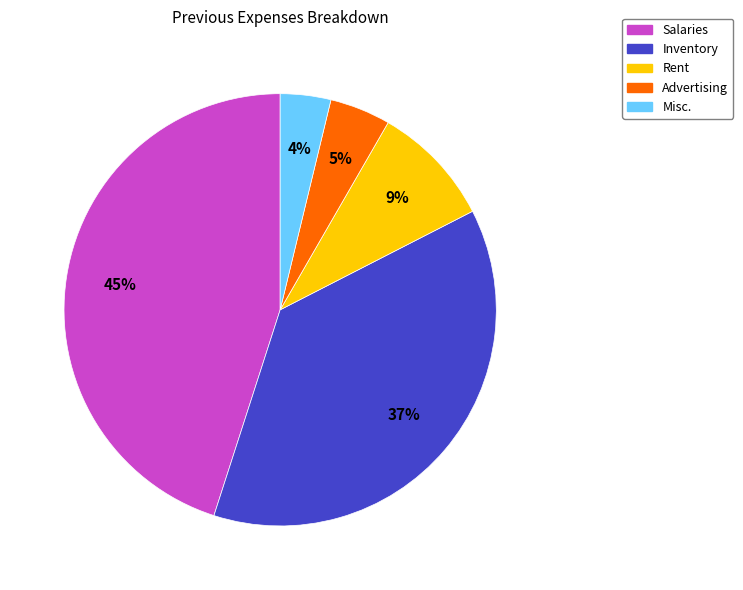

Rank the categories by value from lowest to highest.

Misc., Advertising, Rent, Inventory, Salaries